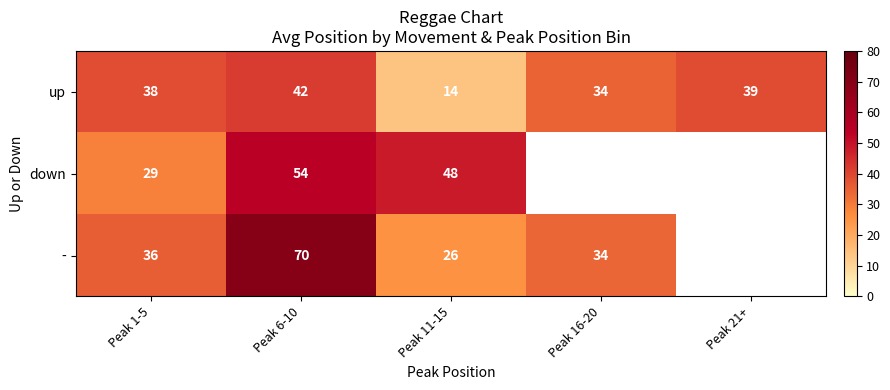

Is the value of down at Peak 11-15 greater than the value of - at Peak 11-15?

Yes